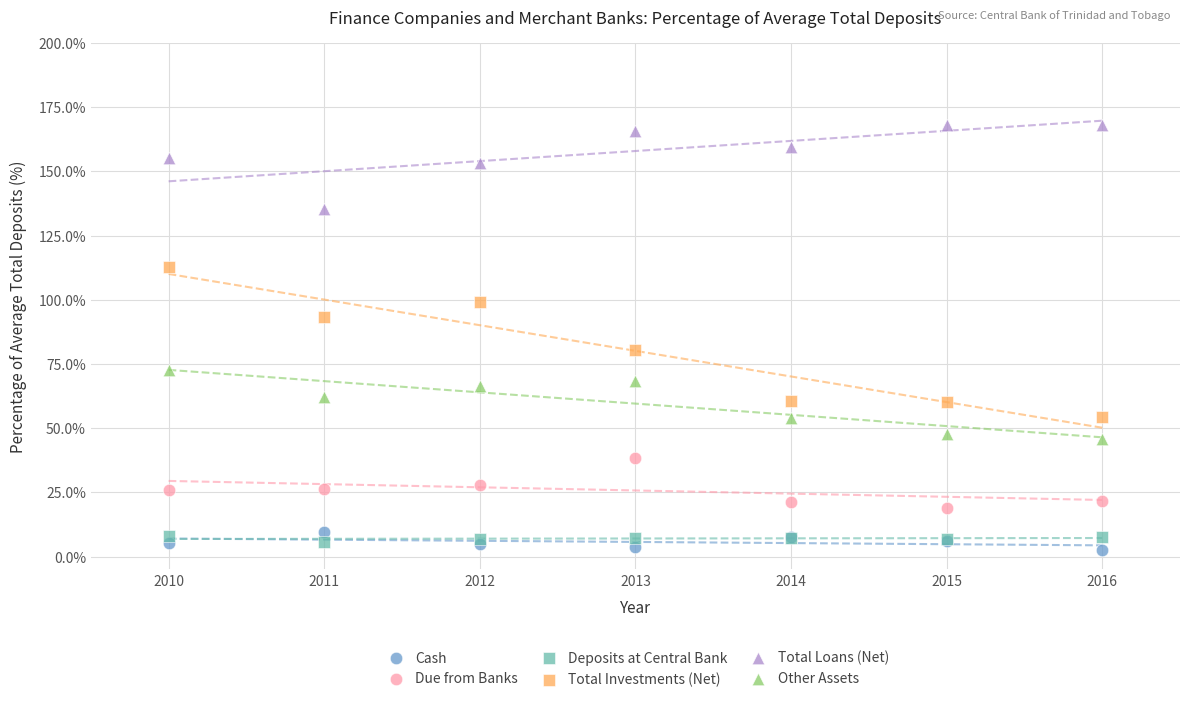

Which series contains the highest Y value?

Total Loans (Net)